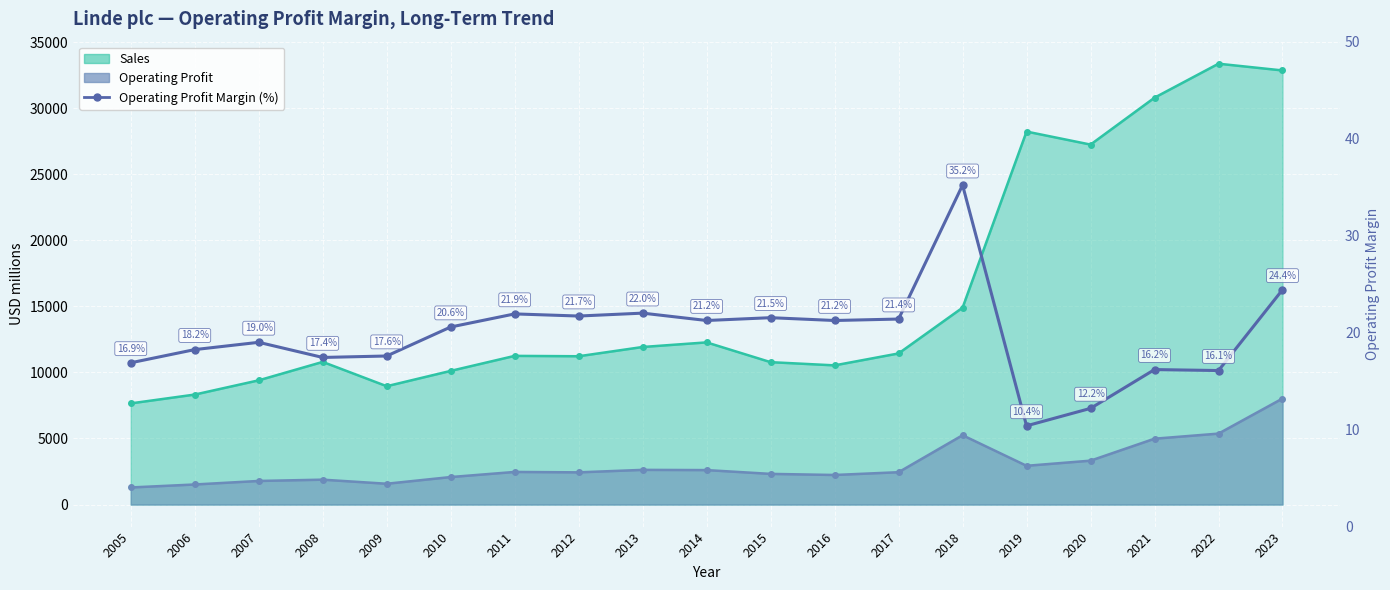

Count the number of values greater than 20.

10